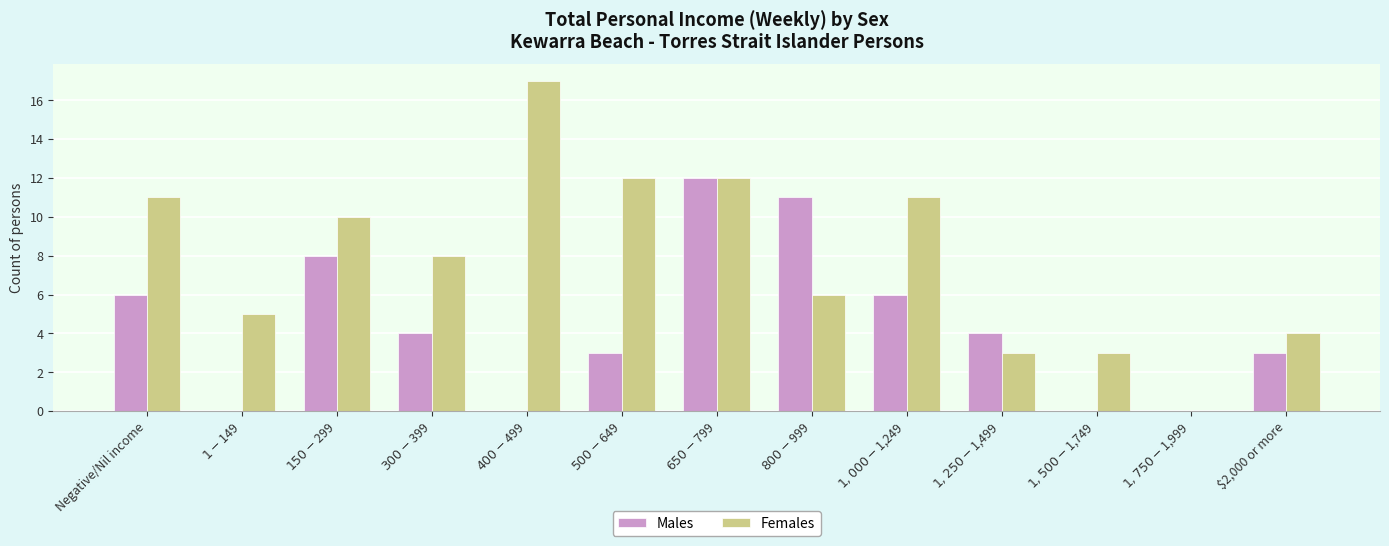

Does the chart contain stacked bars?

No